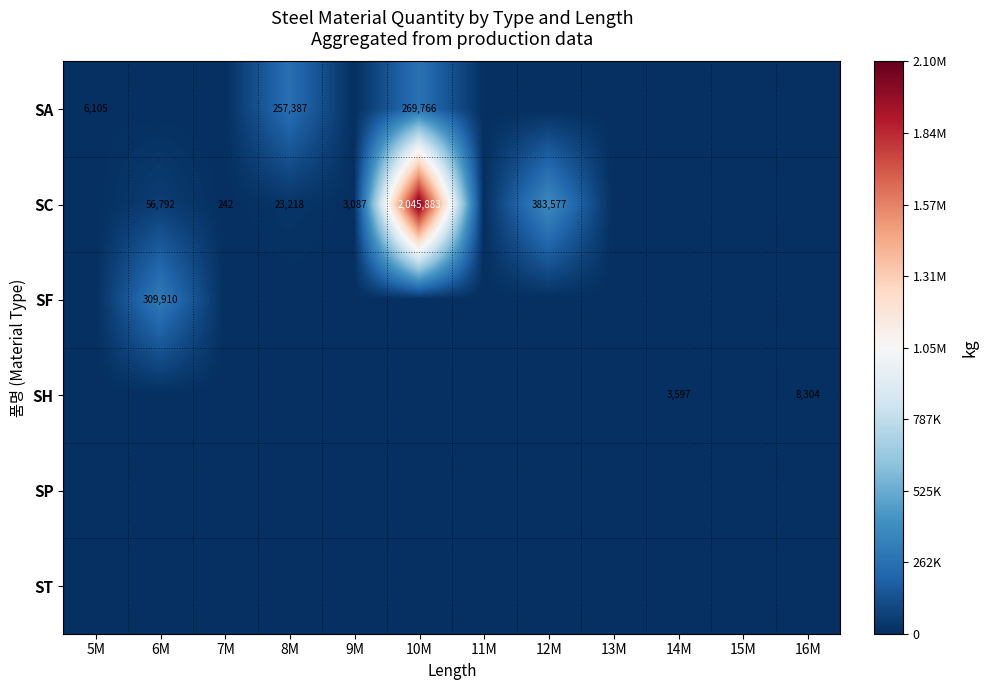

The value of SC at 8M is 35076. True or false?

False